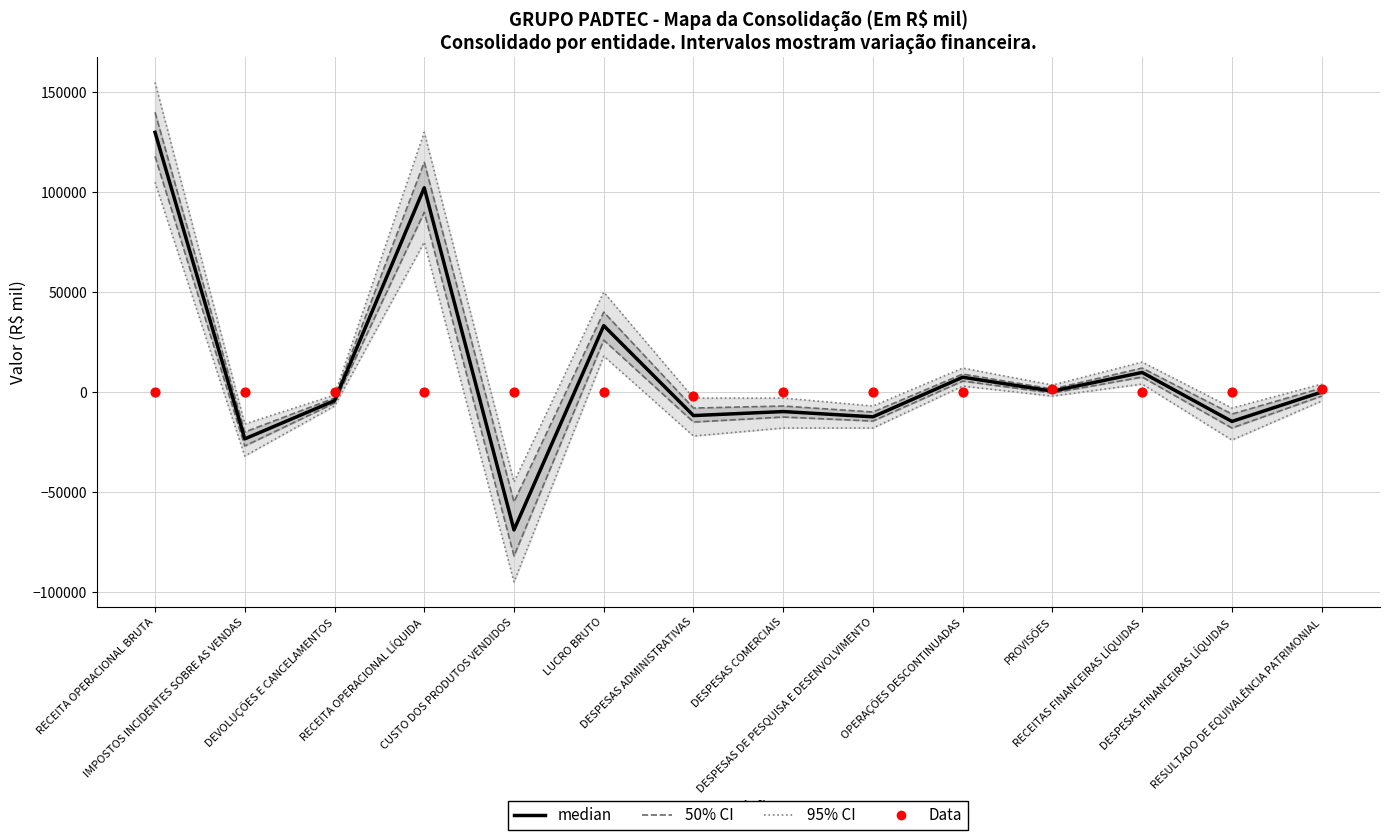

What are all the series names shown in the legend?

95% CI, 50% CI, median, Data